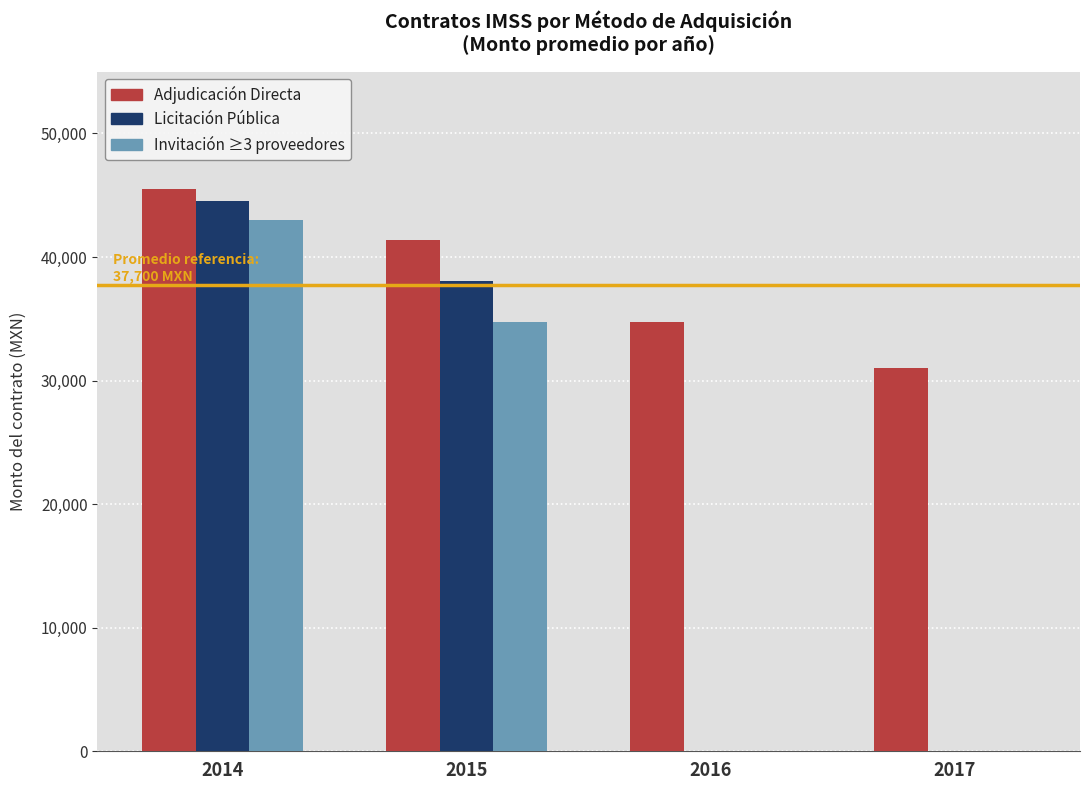

Which category has the highest value across all series?

2014